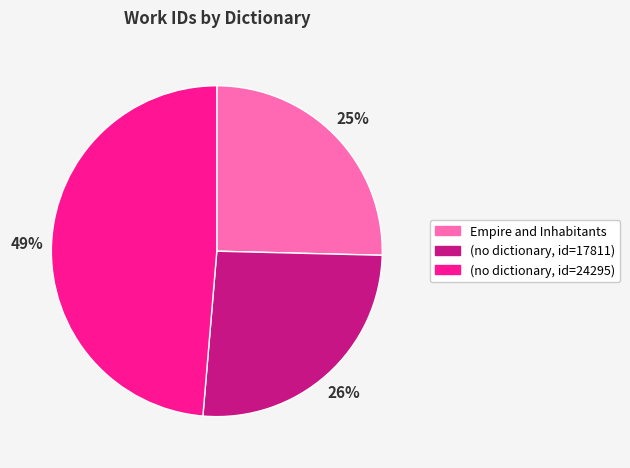

Between (no dictionary, id=17811) and Empire and Inhabitants, which is larger?

(no dictionary, id=17811)